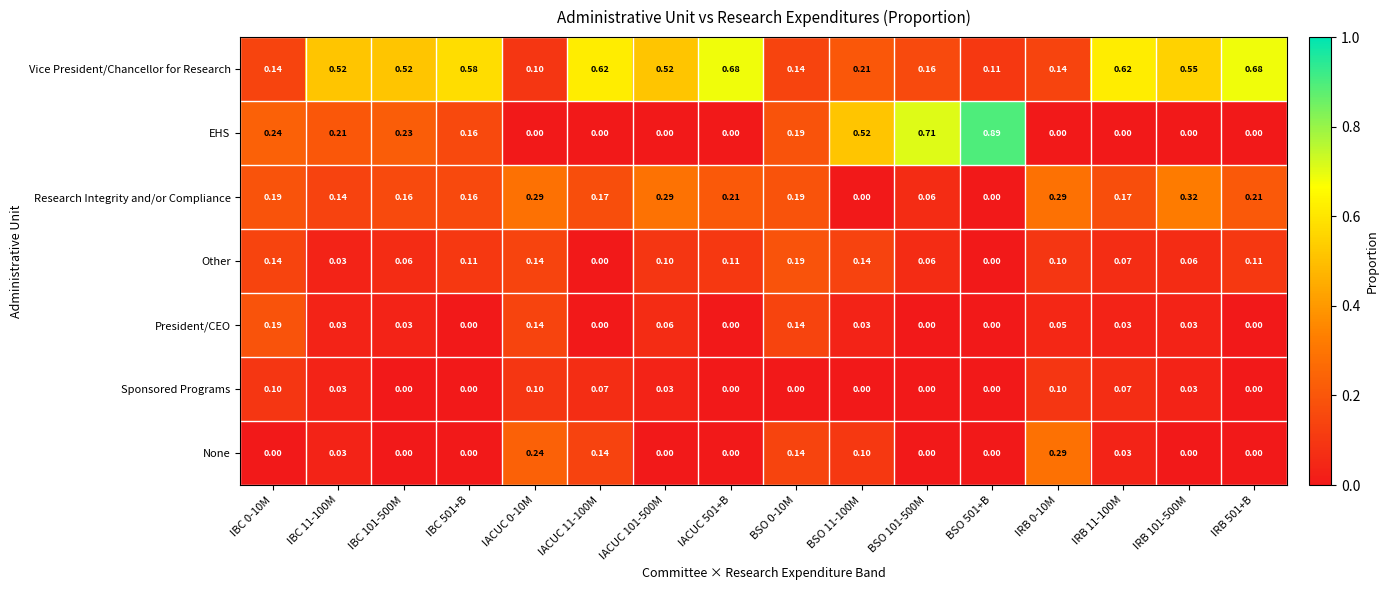

Which series has the widest spread of values?

EHS